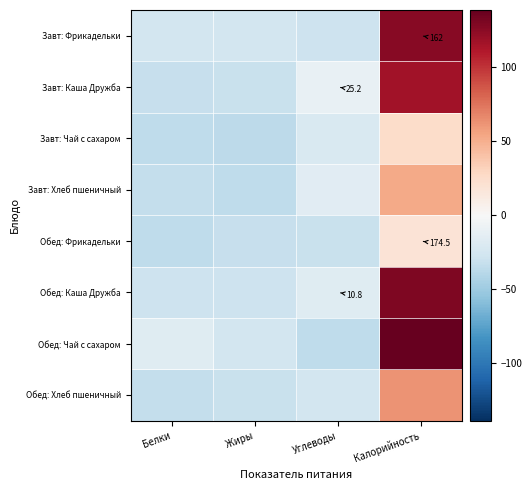

Between Белки and Жиры, which series saw the biggest shift?

Обед: Чай с сахаром